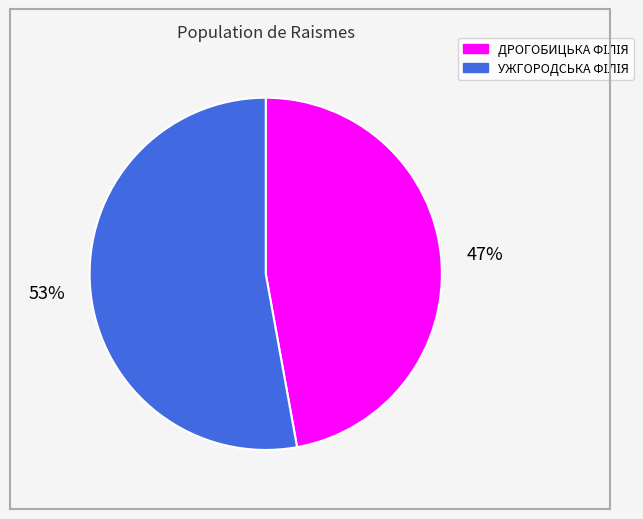

Is there any slice that represents more than half of the pie?

Yes